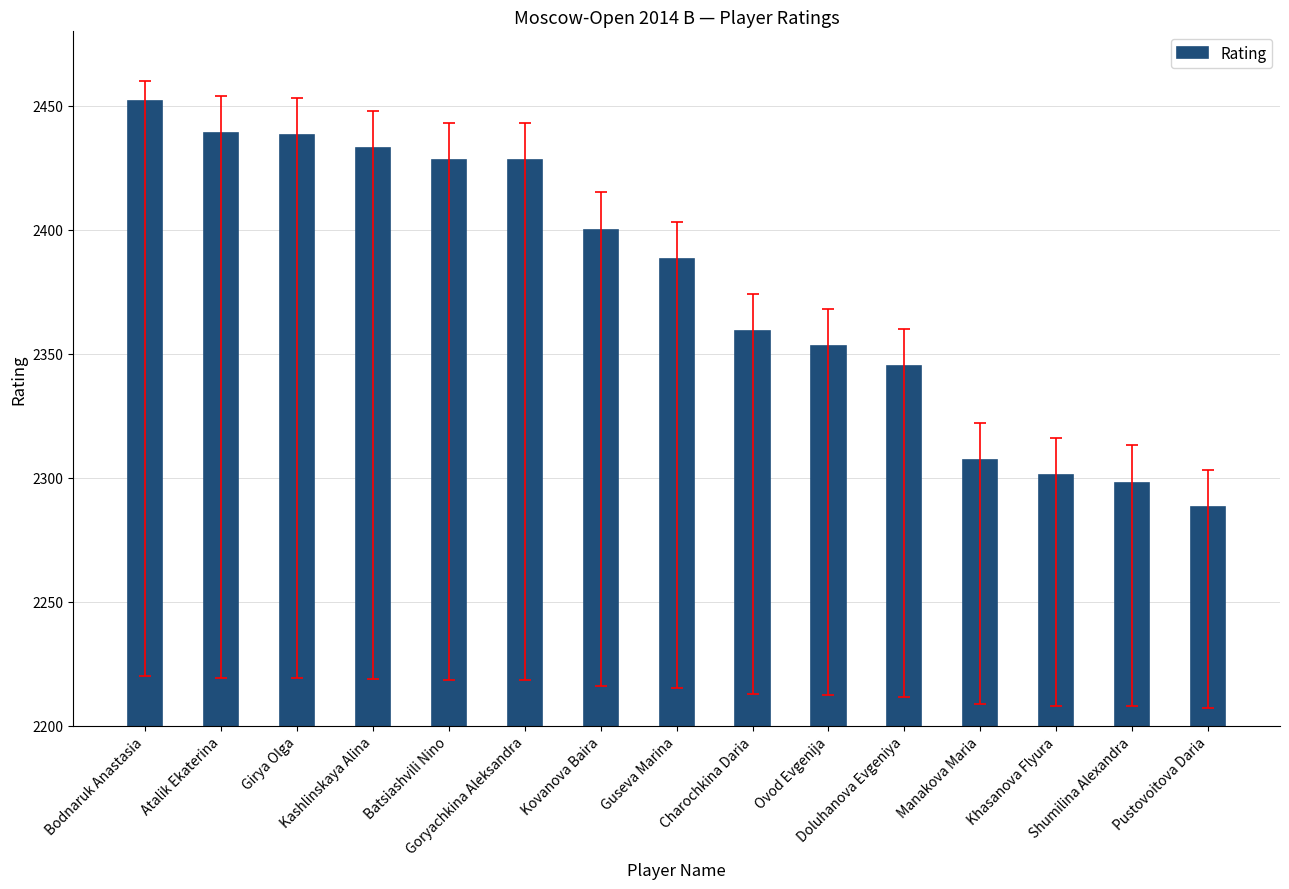

How many bars are there in total?

15